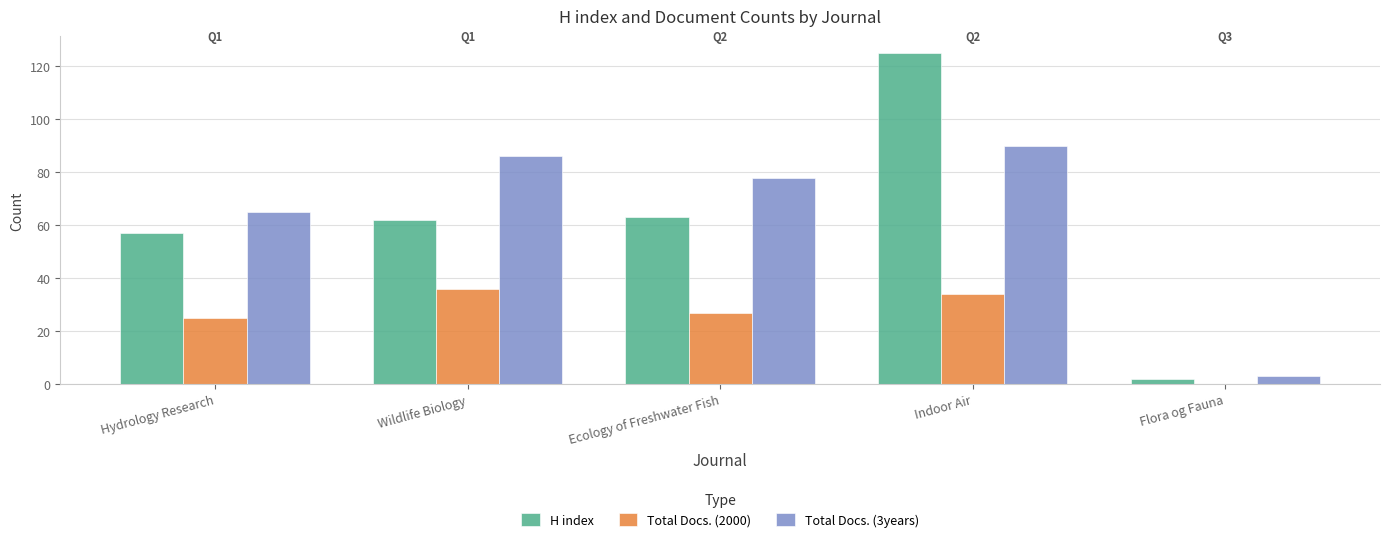

What is the total value across all series at Ecology of Freshwater Fish?

168